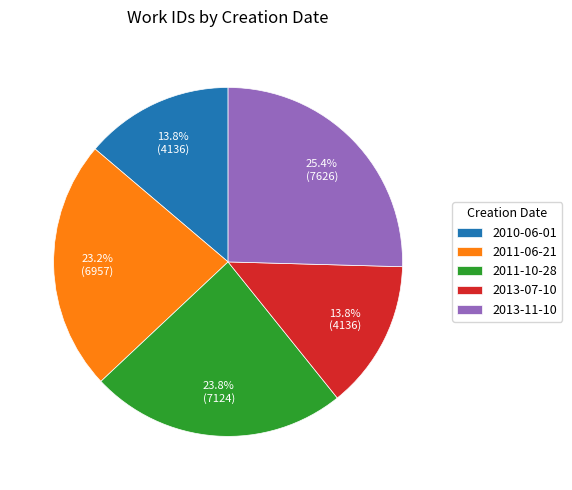

Combined, do 2013-11-10 and 2011-10-28 account for over 50%?

No